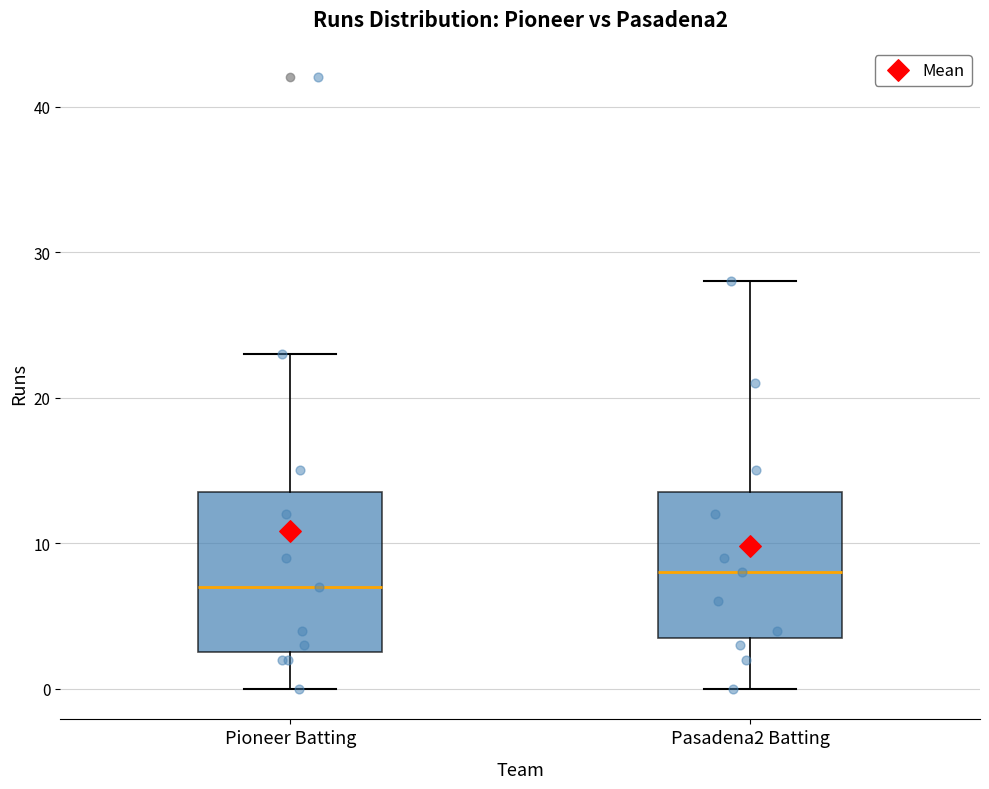

Which box's median line is the lowest?

Pioneer Batting